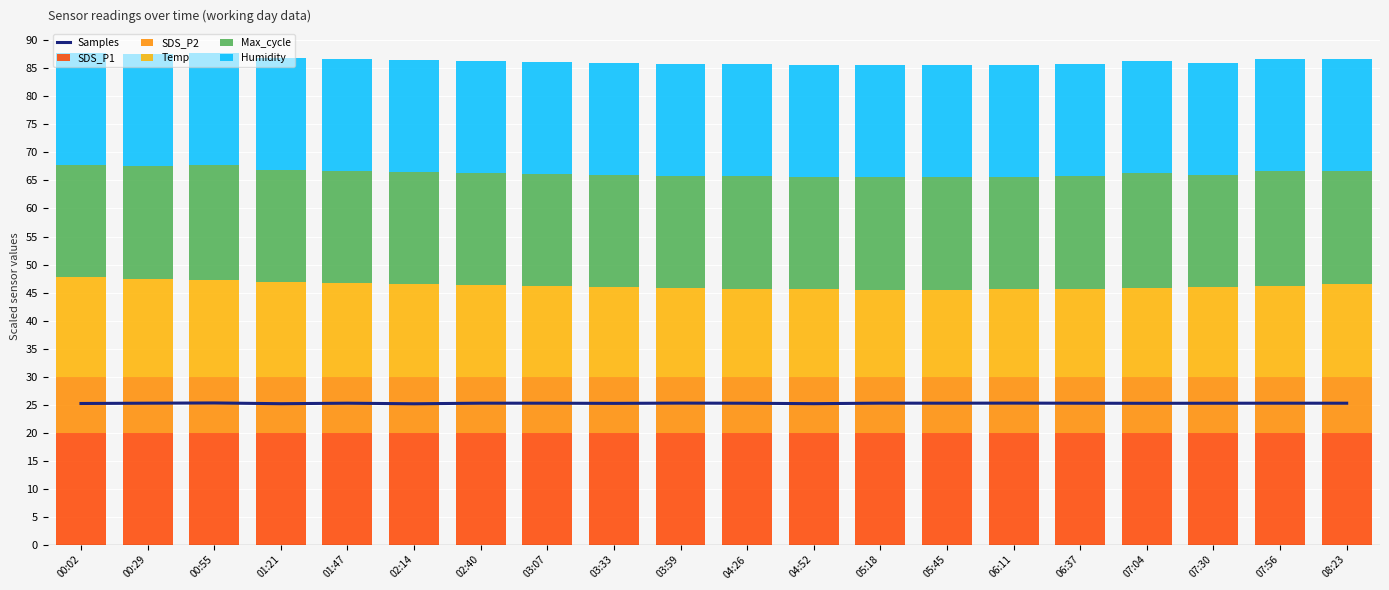

At which label does Temp reach its minimum?

05:18